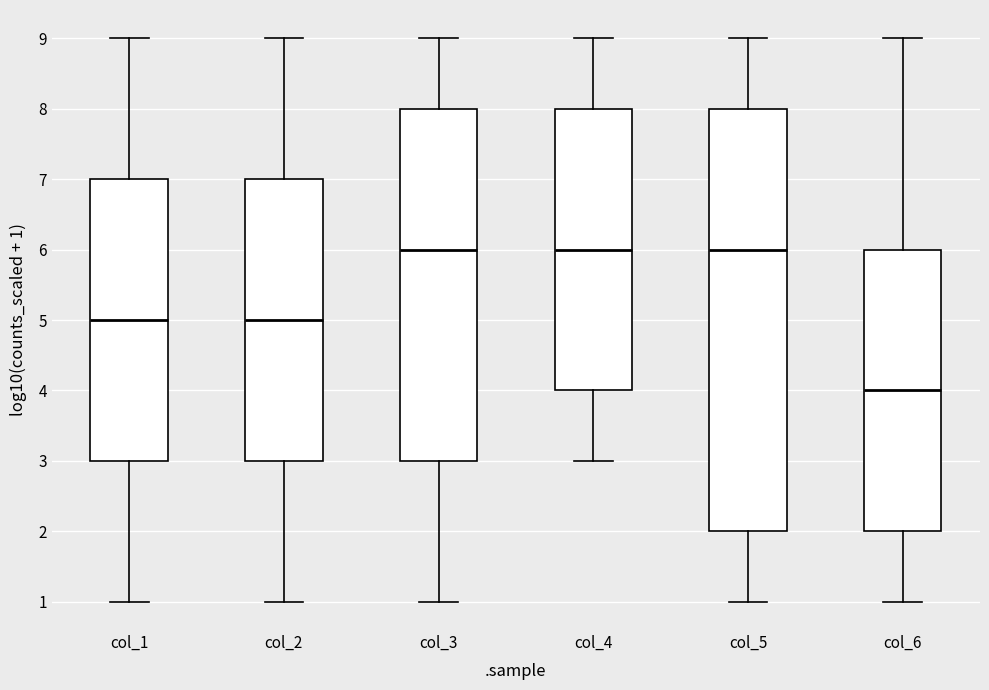

Reading left to right, transcribe this box plot: for each box, give where its median line is, the range the box spans, and where its two whiskers end, as read against the y-axis. The values are not printed on the chart, so give them approximately, as read against the axis.

col_1: median 5, box 3 to 7, whiskers 1 to 9
col_2: median 5, box 3 to 7, whiskers 1 to 9
col_3: median 6, box 3 to 8, whiskers 1 to 9
col_4: median 6, box 4 to 8, whiskers 3 to 9
col_5: median 6, box 2 to 8, whiskers 1 to 9
col_6: median 4, box 2 to 6, whiskers 1 to 9